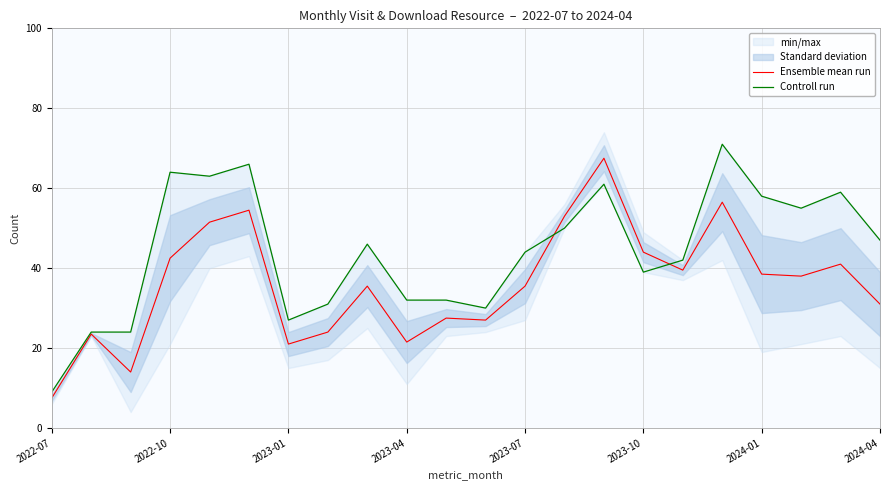

How many interior local peaks does the Ensemble mean run series have?

7